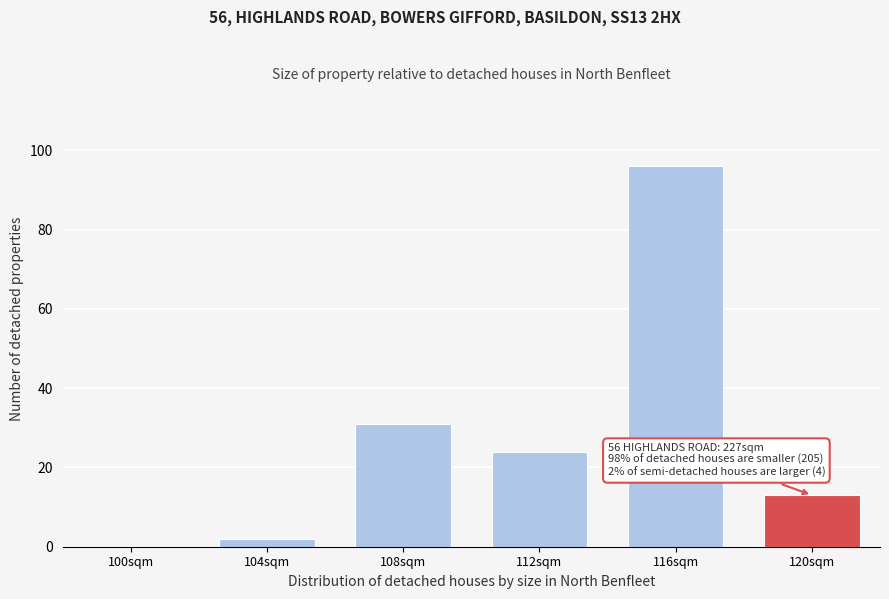

Reading left to right, list all the values displayed in this chart.

100sqm=0	104sqm=2	108sqm=31	112sqm=24	116sqm=96	120sqm=13